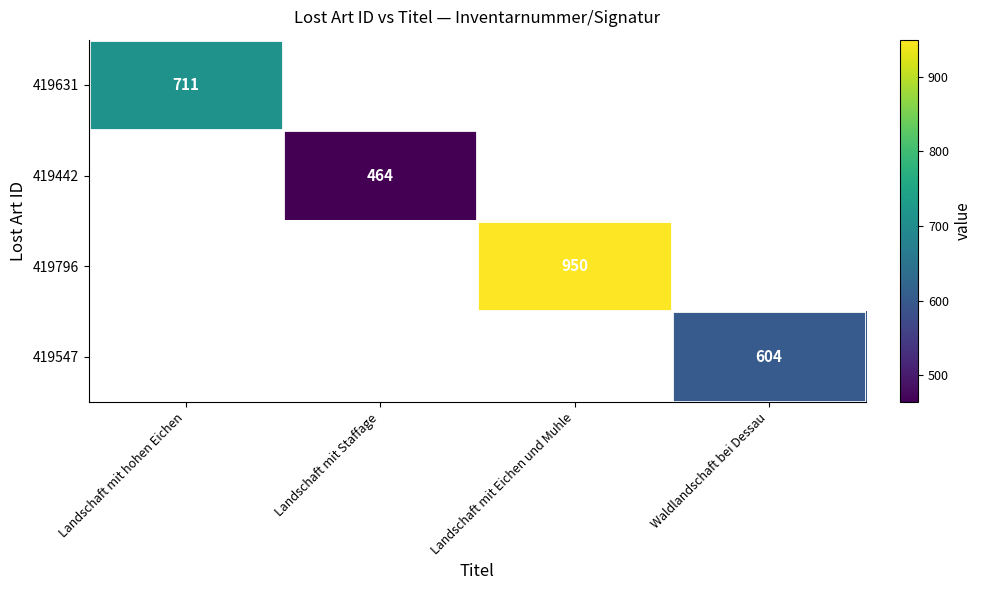

At how many categories does at least one series exceed 773?

1